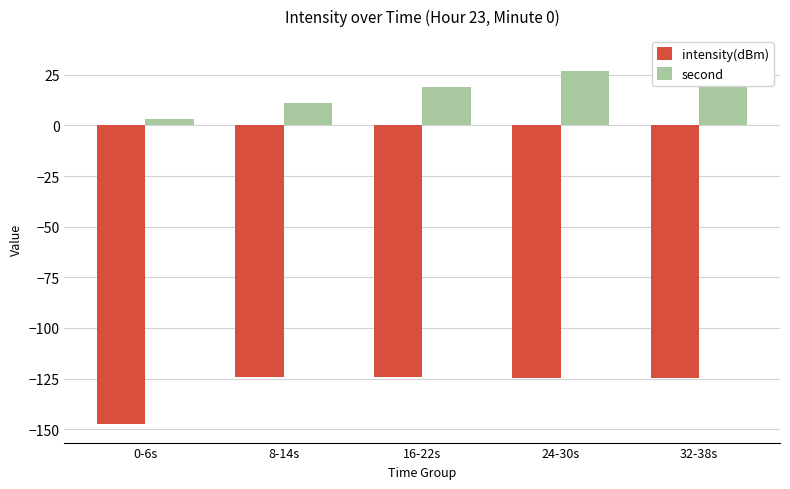

What is the difference between the highest and lowest values at 0-6s?

150.5